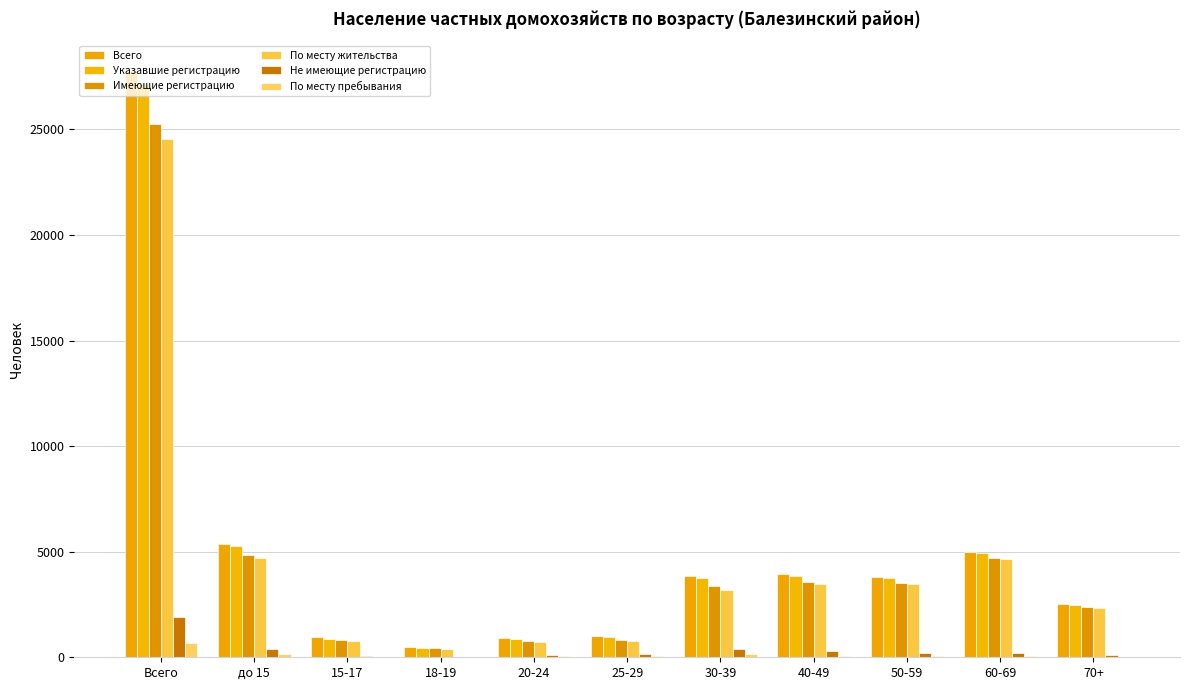

Rank the series by their maximum value, from lowest to highest.

По месту пребывания, Не имеющие регистрацию, По месту жительства, Имеющие регистрацию, Указавшие регистрацию, Всего